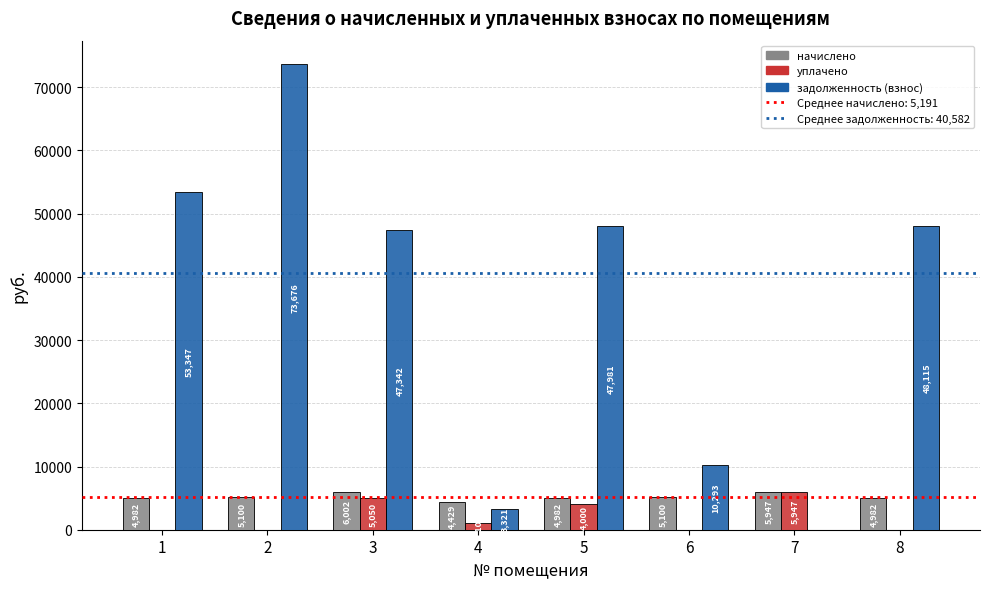

At which category is the sum across all series the highest?

2